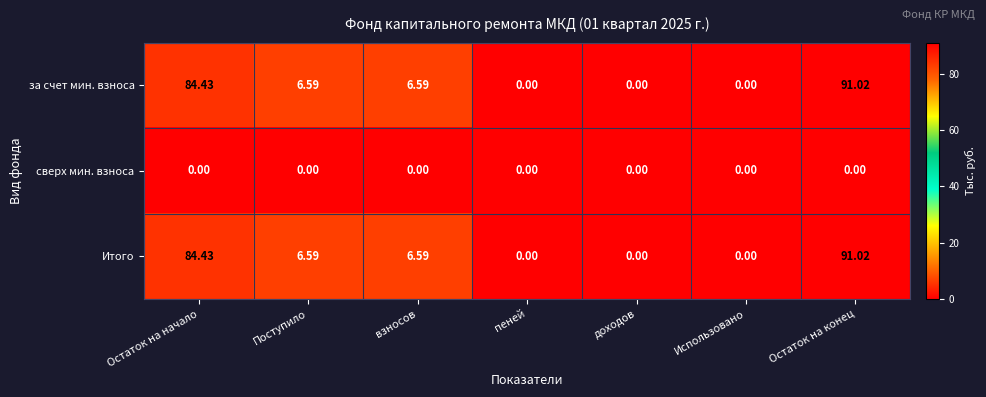

What is the difference between the highest and lowest values at Остаток на конец?

91.0